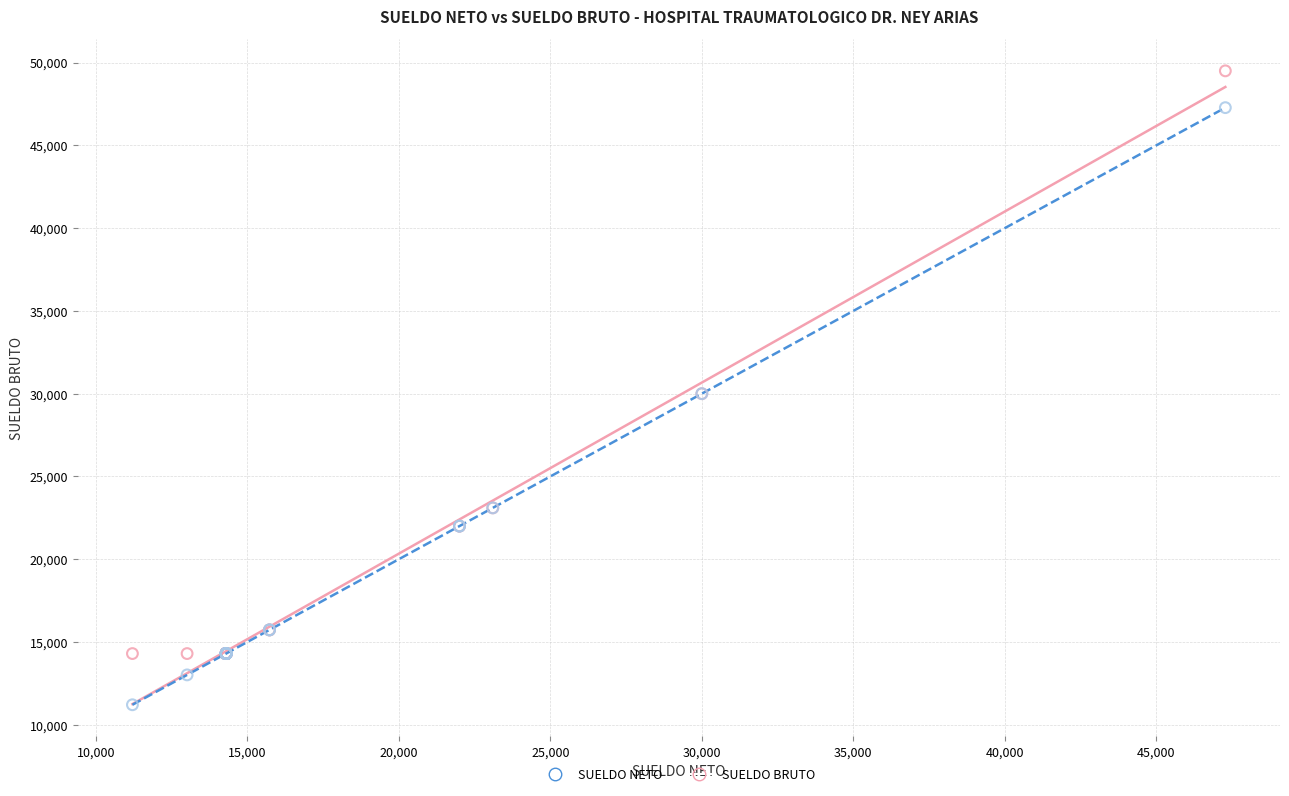

Which series reaches the minimum Y coordinate?

SUELDO NETO